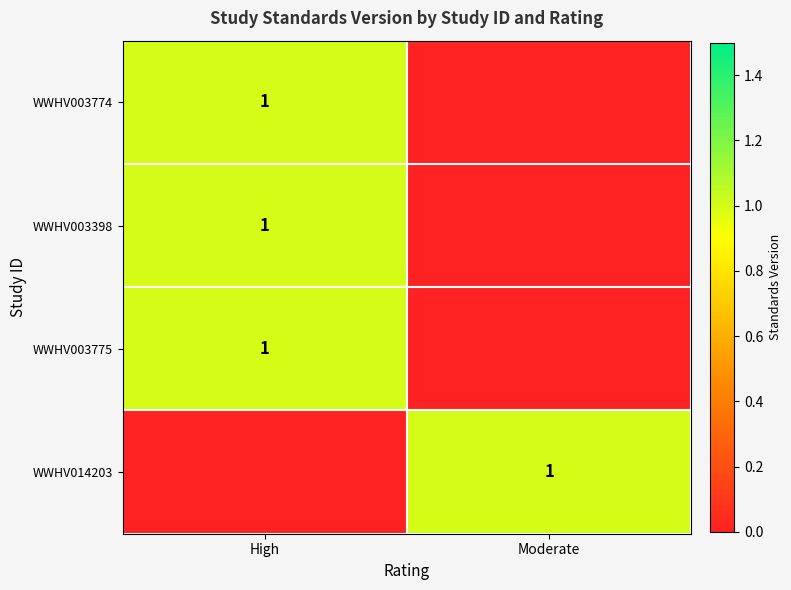

Is it true that WWHV003775 equals 1 at High?

True